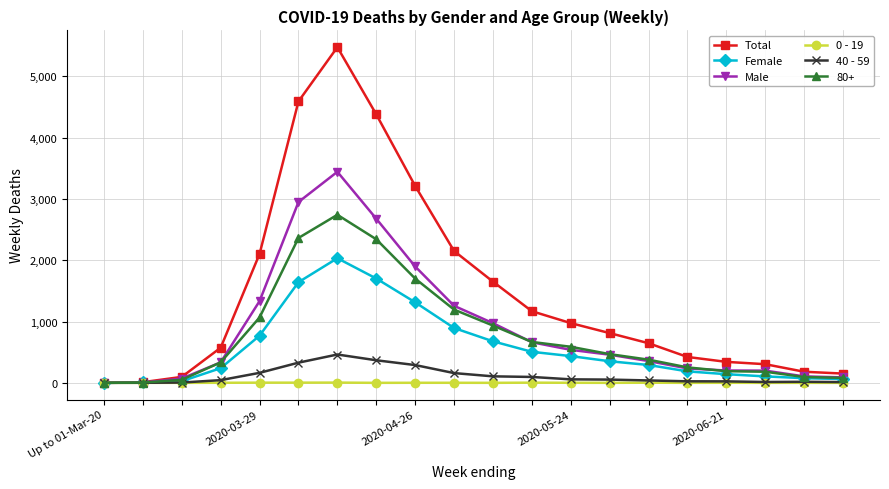

Which series has the largest total across all categories?

Total